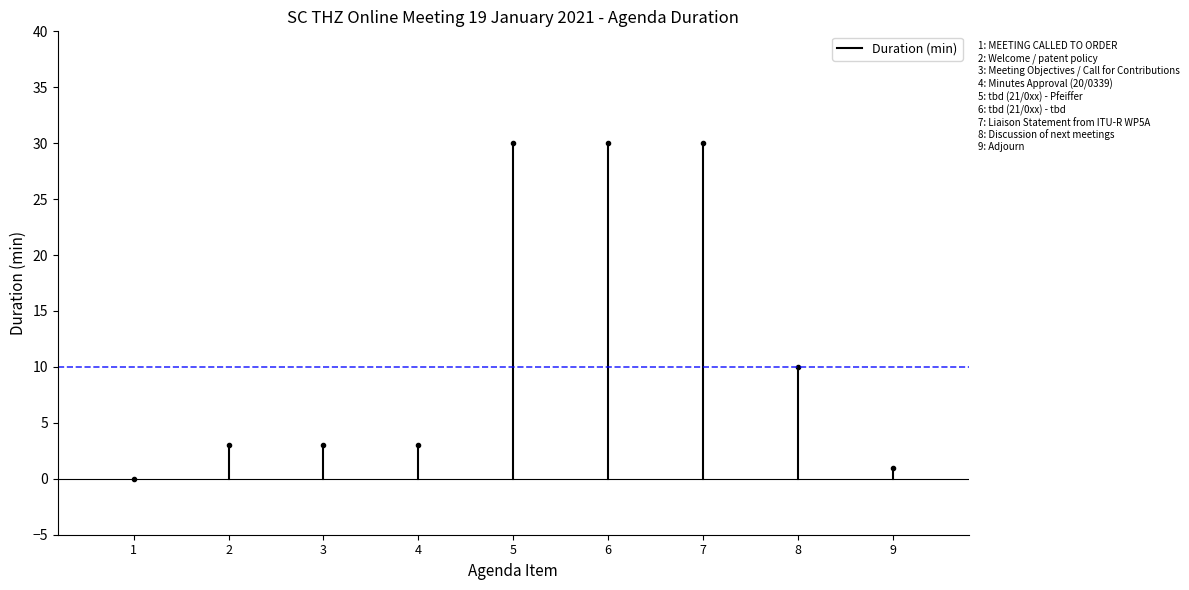

Reading right to left, transcribe all the data shown in this chart.

1	10	30	30	30	3	3	3	0